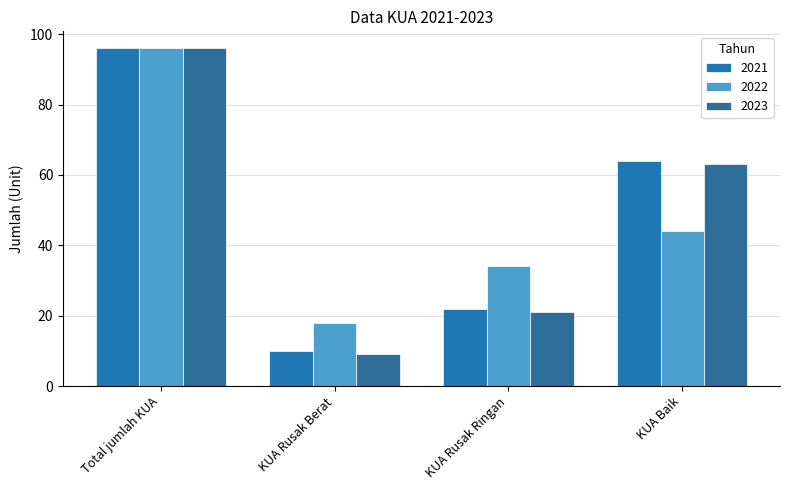

How many 2022 values are between 34 and 96?

3